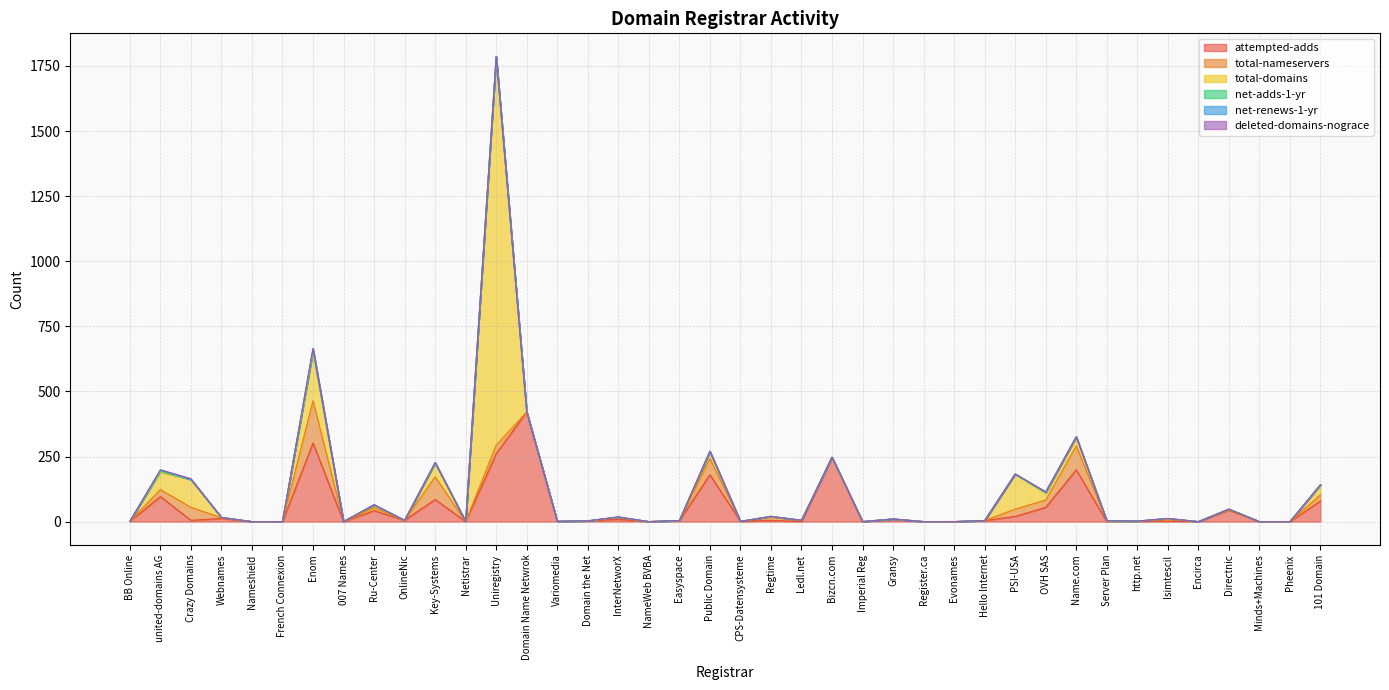

What is the value of the total-nameservers point at the 33rd from the left?

2